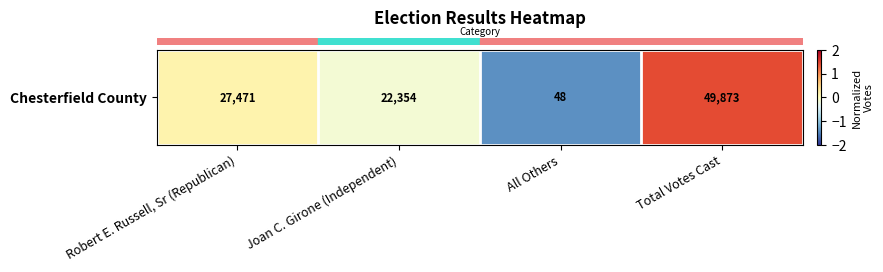

List the labels in order of value, smallest first.

All Others, Joan C. Girone (Independent), Robert E. Russell, Sr (Republican), Total Votes Cast